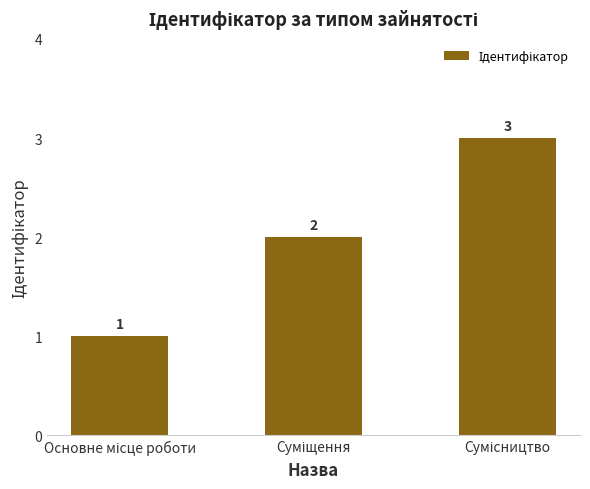

Reading right to left, list all the values displayed in this chart.

3	2	1